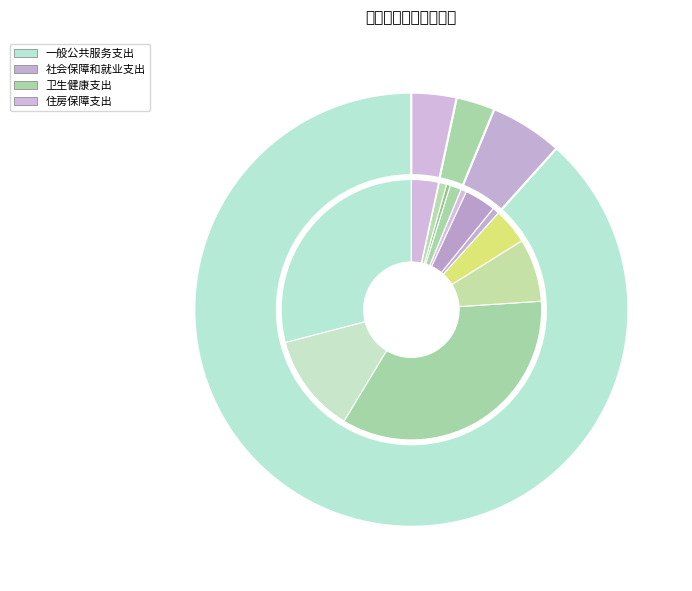

What portion of the pie excludes 社会保障和就业支出?

94.6%